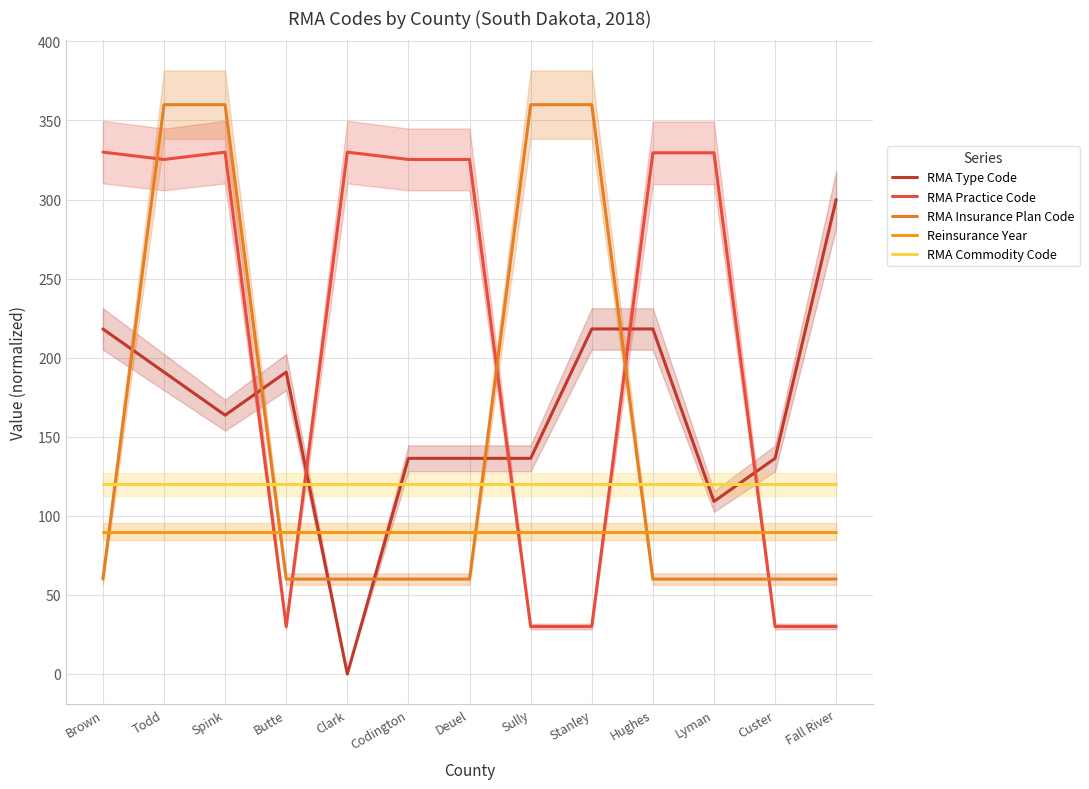

List the labels in order of RMA Type Code value, largest first.

Fall River, Brown, Stanley, Hughes, Todd, Butte, Spink, Codington, Deuel, Sully, Custer, Lyman, Clark